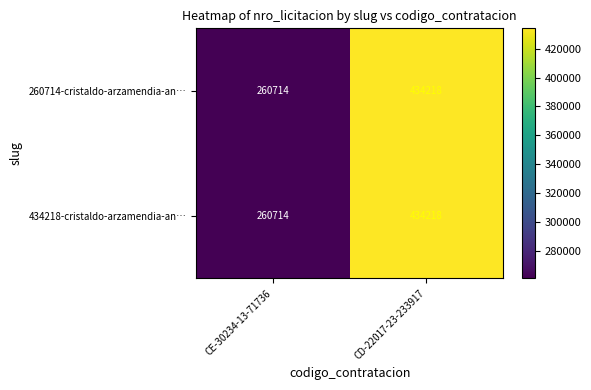

Where is 434218-cristaldo-arzamendia-an… nearest to the value 347466?

CE-30234-13-71736